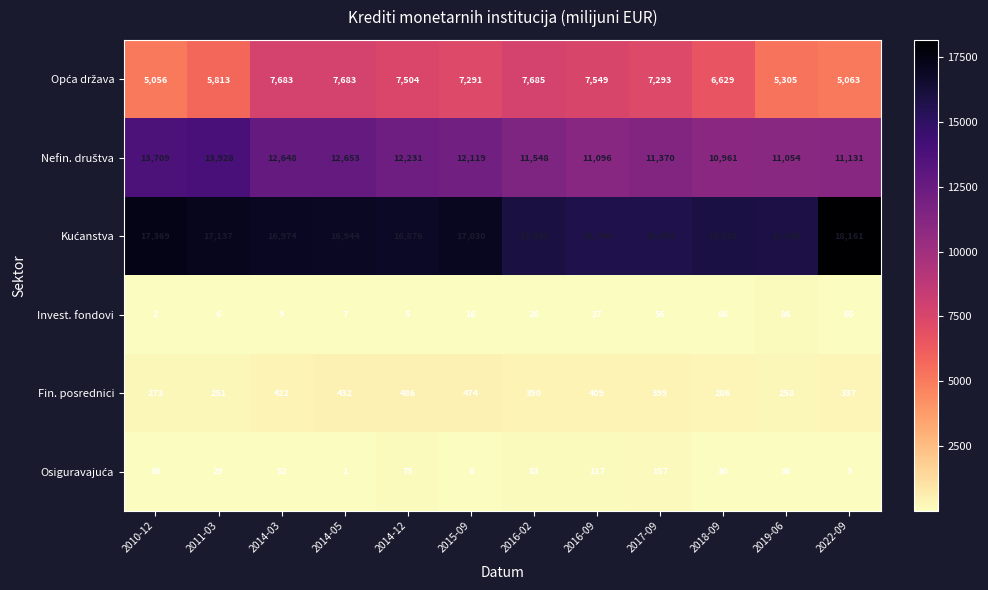

The value of Fin. posrednici at 2017-09 is 546. True or false?

False